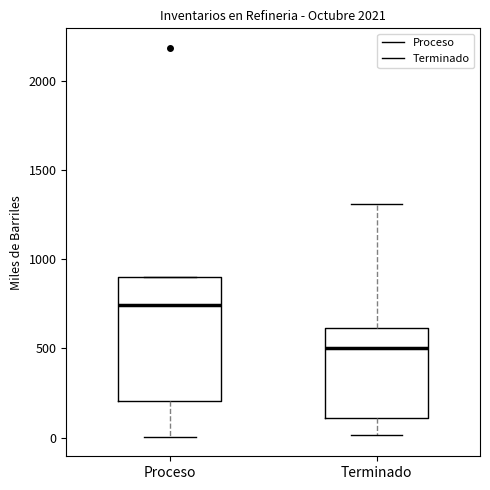

Reading left to right, transcribe this box plot: for each box, give where its median line is, the range the box spans, and where its two whiskers end, as read against the y-axis. The values are not printed on the chart, so give them approximately, as read against the axis.

Proceso: median 750, box 200 to 900, whiskers 0 to 900
Terminado: median 500, box 100 to 600, whiskers 0 to 1300